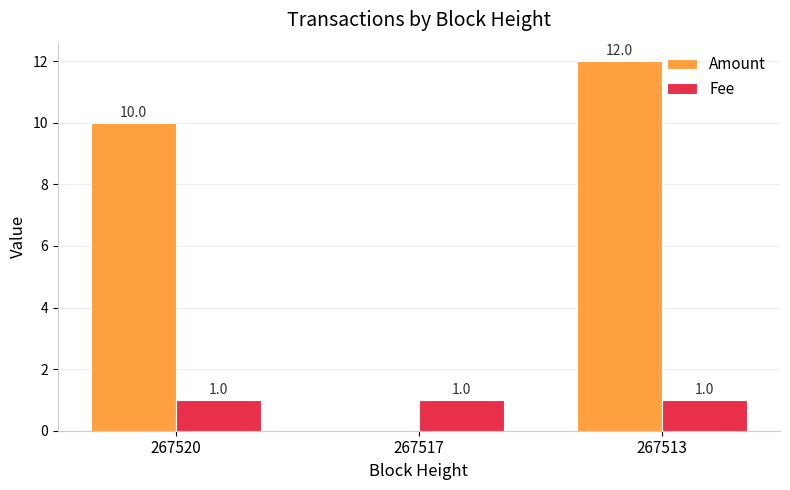

Reading left to right, transcribe all the data shown in this chart.

Amount: 10	0	12
Fee: 1	1	1